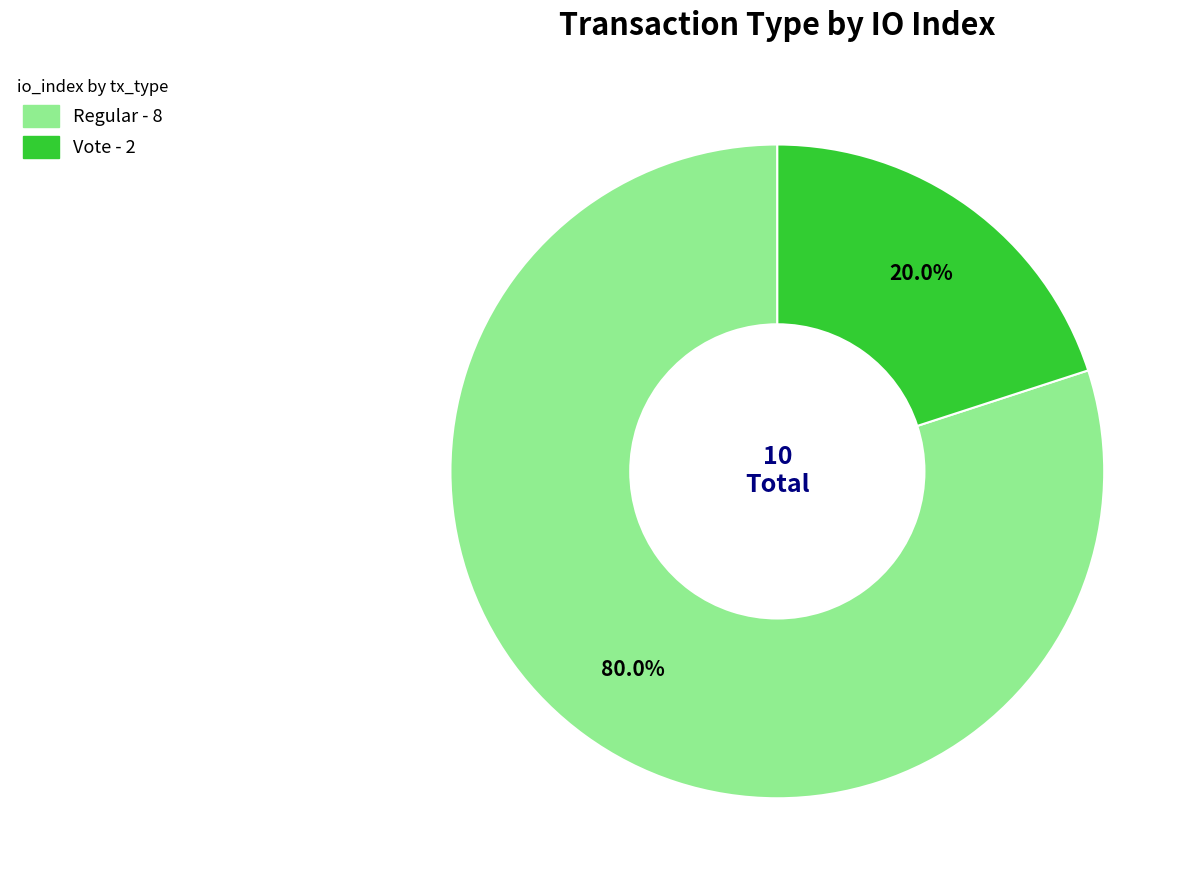

To the nearest percent, what is the difference between the largest and smallest slice percentages?

60%